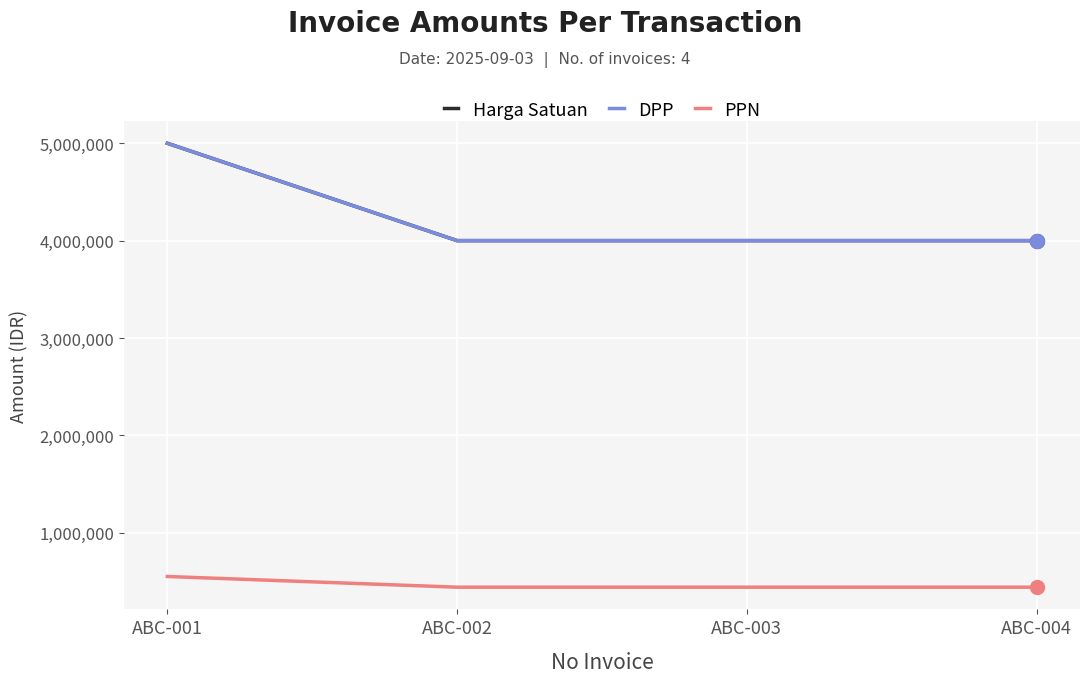

How many Harga Satuan values are between 4000000 and 5000000?

4